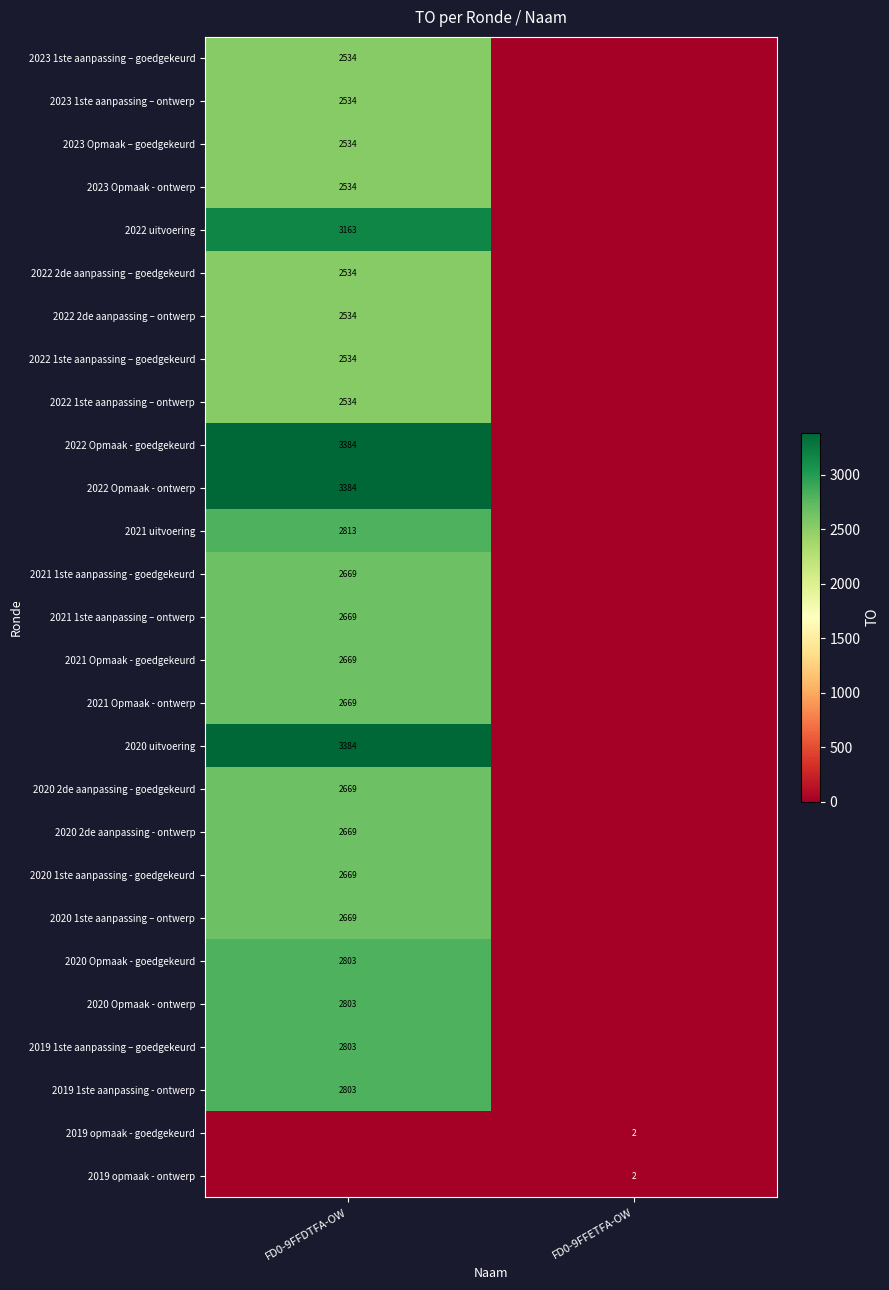

Is it true that 2019 opmaak - goedgekeurd equals 1 at FD0-9FFETFA-OW?

False